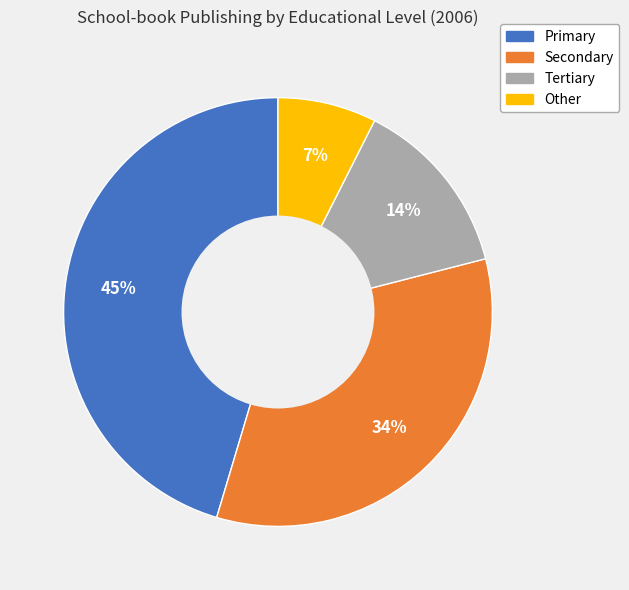

To the nearest percent, what is the combined percentage of Primary and Secondary?

79%